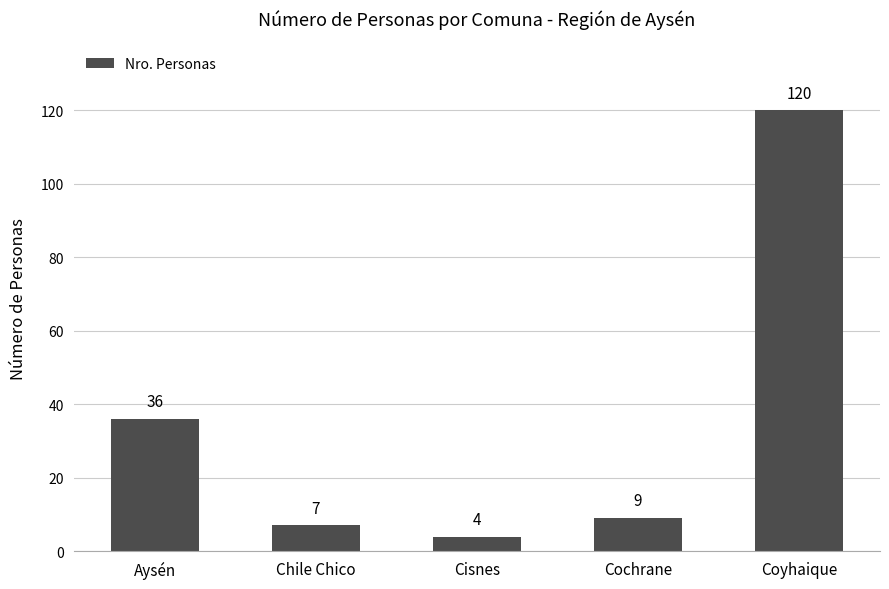

True or false: the data shows 2 at Cochrane.

False